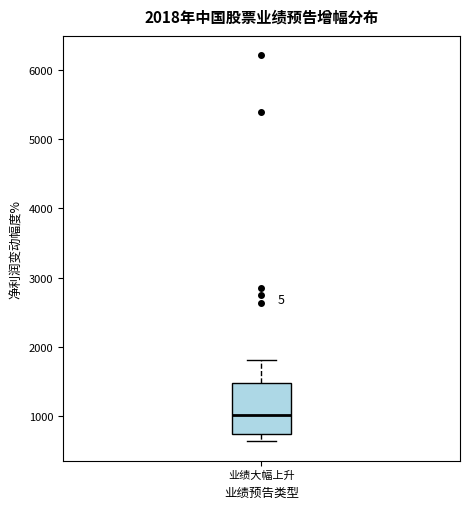

Read this box plot against the y-axis: the position of the median line, the range covered by the box, and the ends of both whiskers. The values are not printed on the chart, so give them approximately, as read against the axis.

median 1000, box 700 to 1500, whiskers 600 to 1800